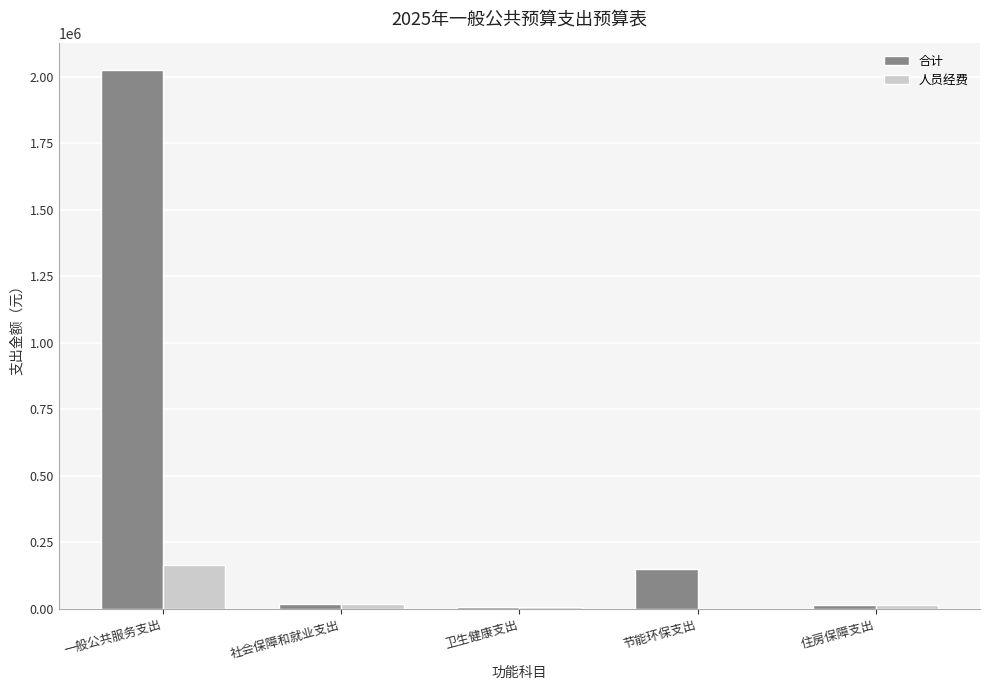

How many groups of bars are there?

5